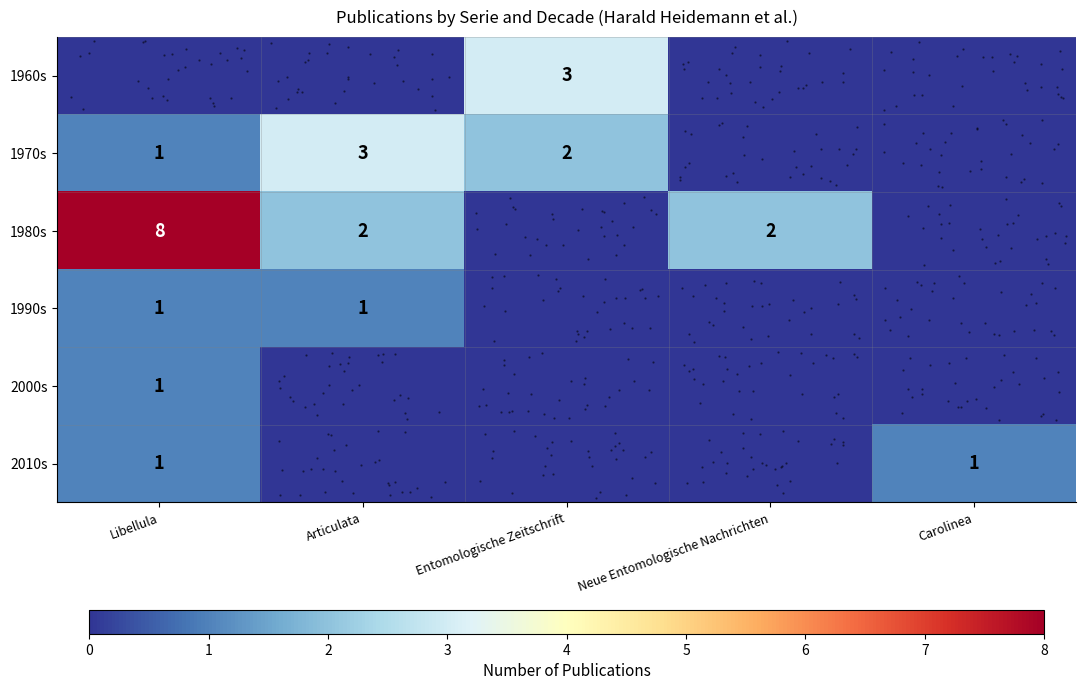

List the series in order of their peak value, highest first.

row_2, row_0, row_1, row_3, row_4, row_5